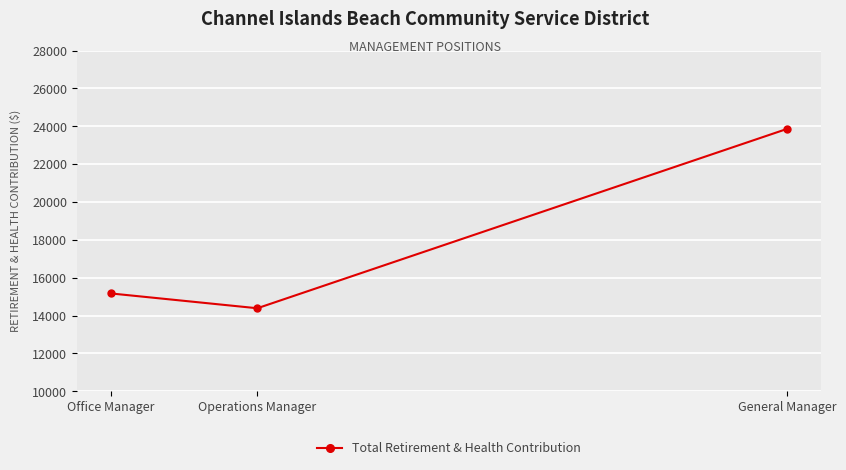

Reading left to right, what are all the values shown in this chart?

Office Manager=15169	Operations Manager=14386	General Manager=23862